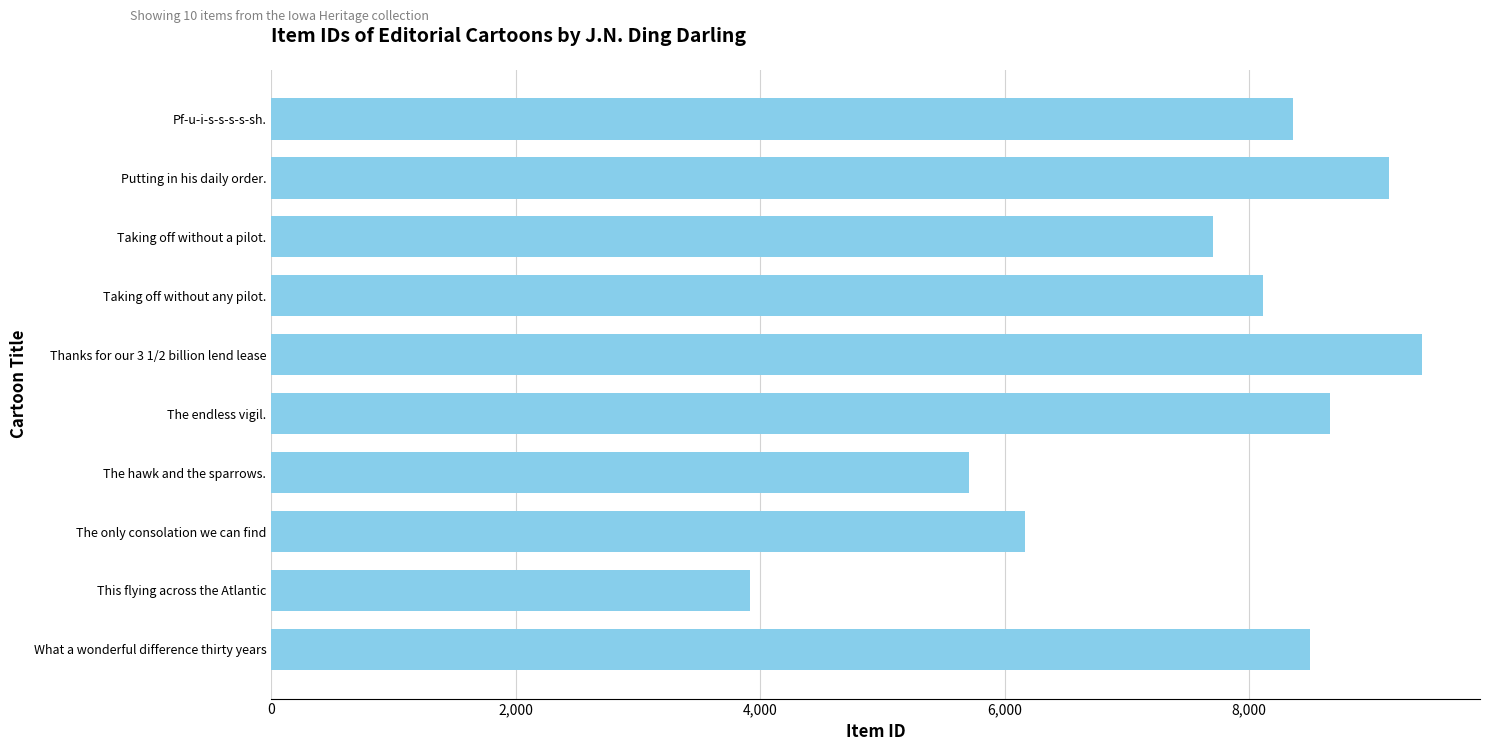

True or false: the data shows 2223 at This flying across the Atlantic.

False